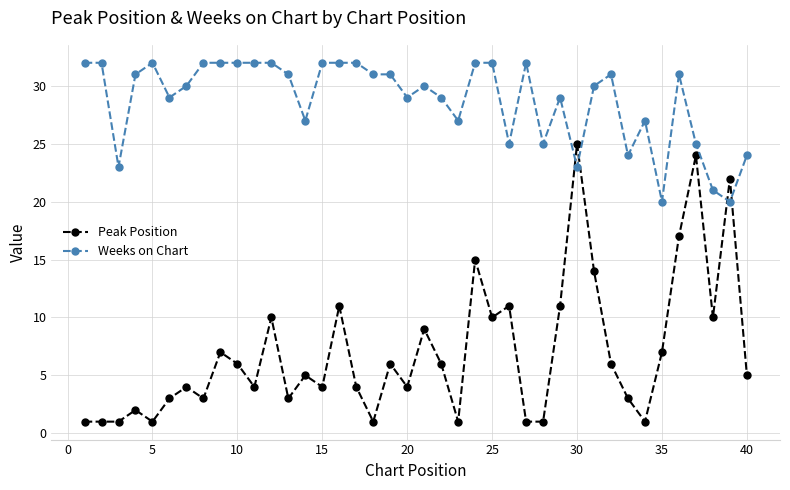

Rank the series by their average value, from highest to lowest.

Weeks on Chart, Peak Position